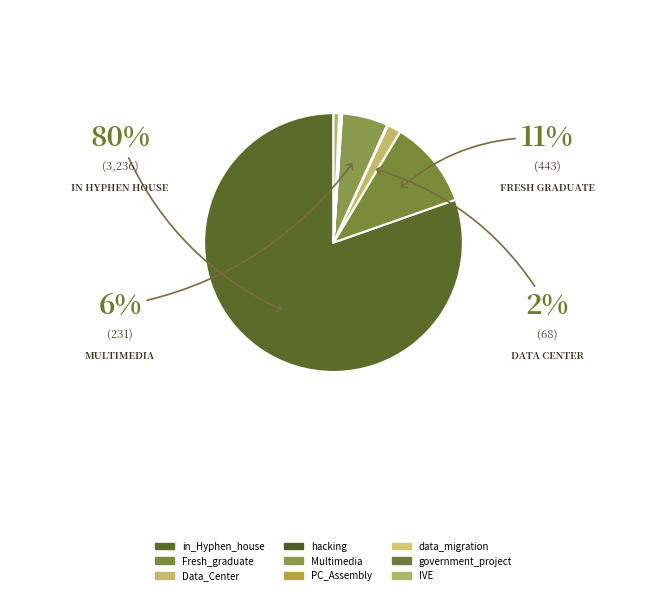

To the nearest percent, what portion does in_Hyphen_house represent?

80%